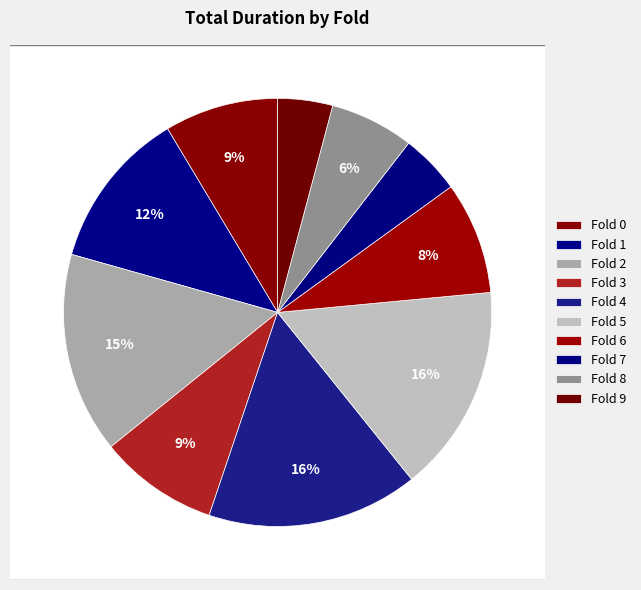

Does 0 account for over 50% of the chart?

No